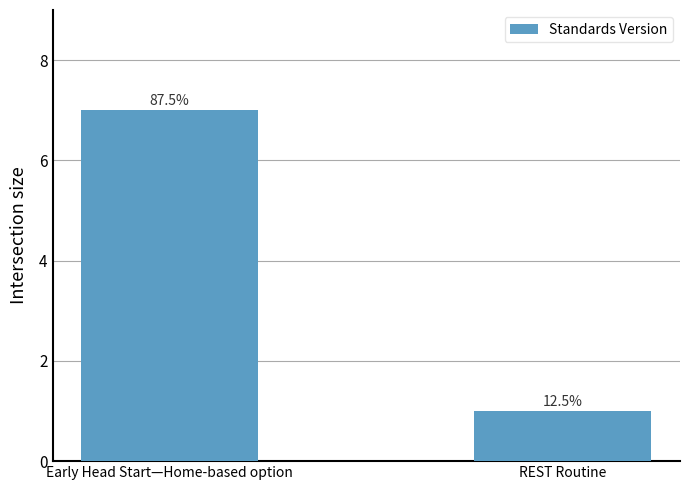

What is the sum of the values at REST Routine and Early Head Start—Home-based option?

8